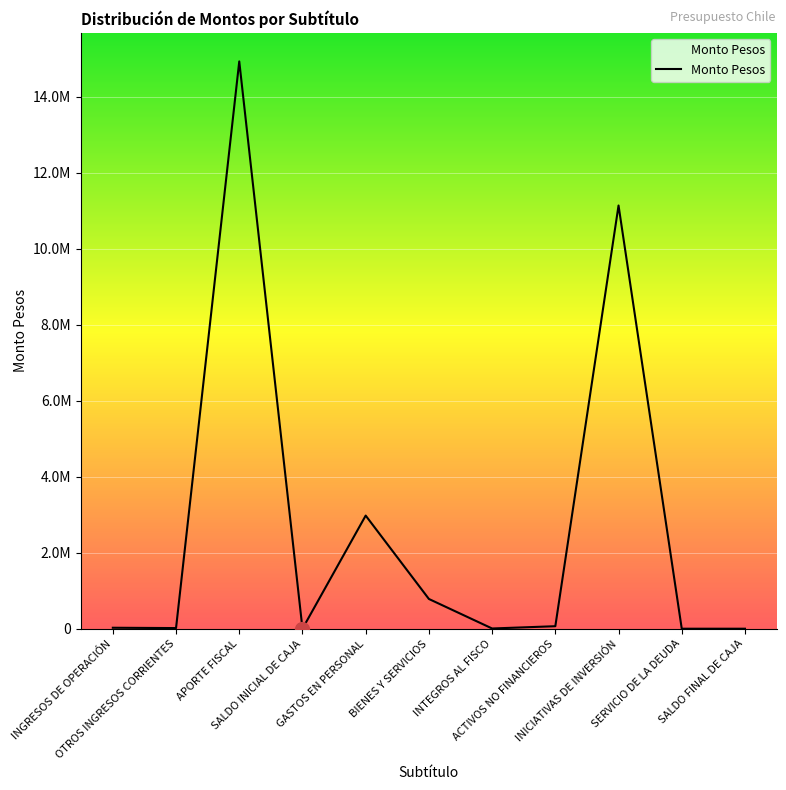

At which label does the data first exceed 26234?

APORTE FISCAL